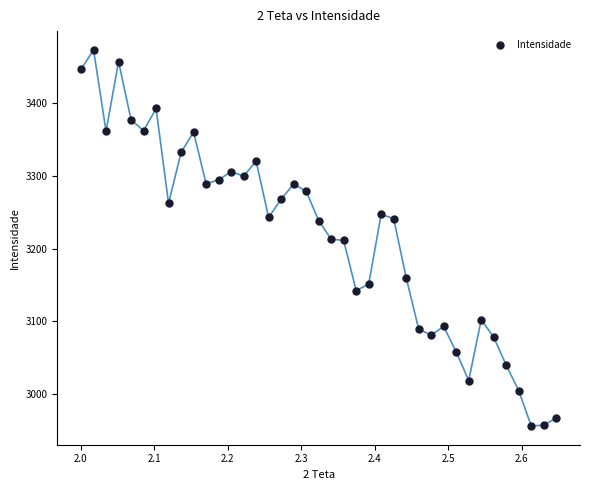

What is the range of X values (max minus min)?

0.6